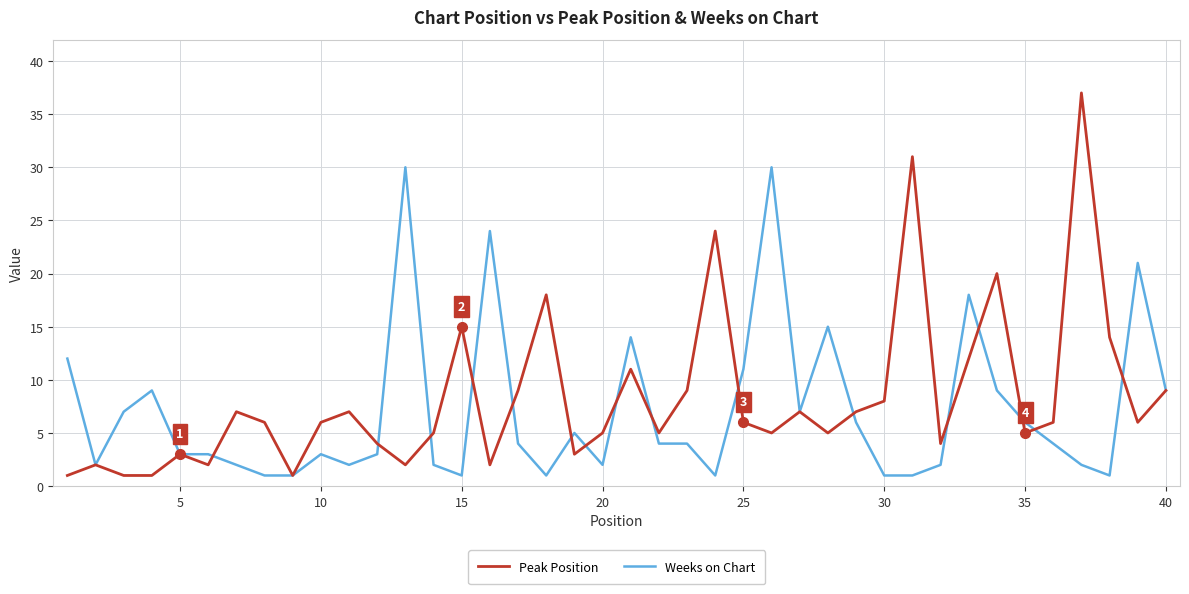

List the series in order of their peak value, highest first.

Peak Position, Weeks on Chart